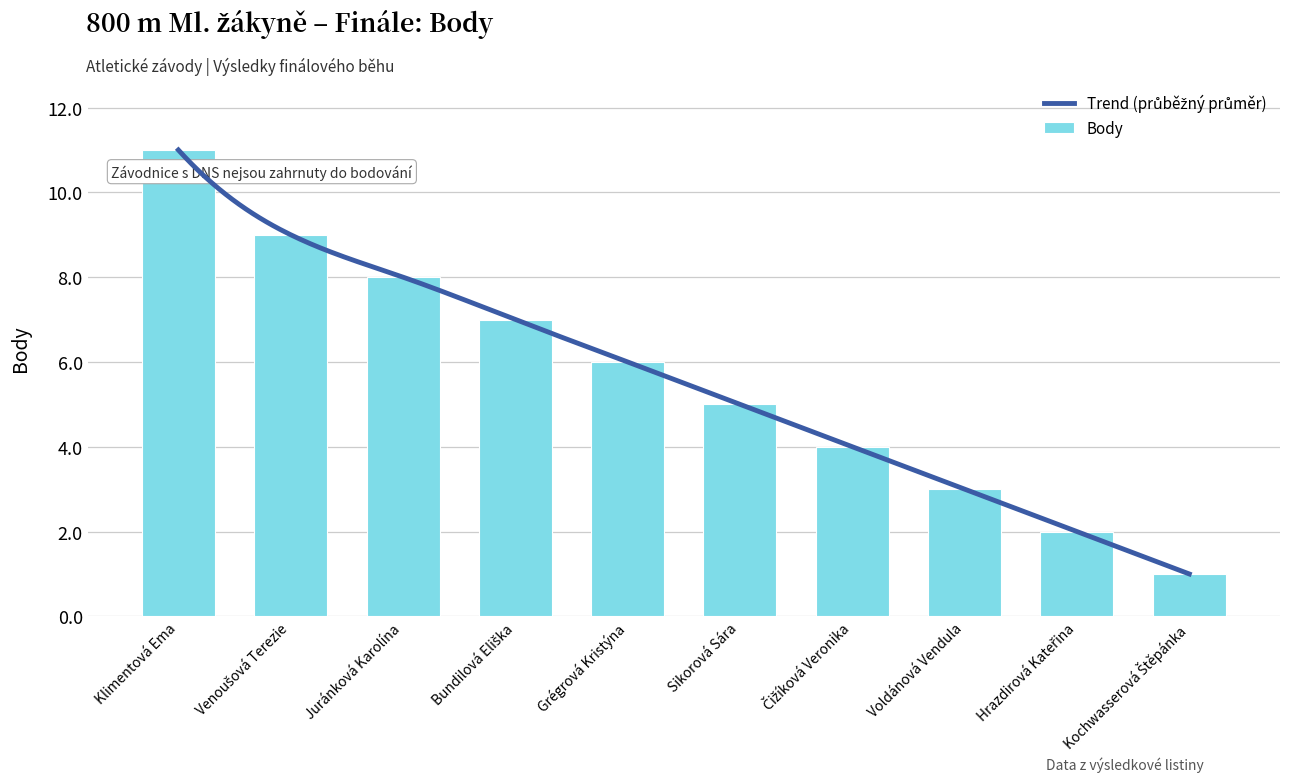

Is it true that the value at Klimentová Ema is 15?

False